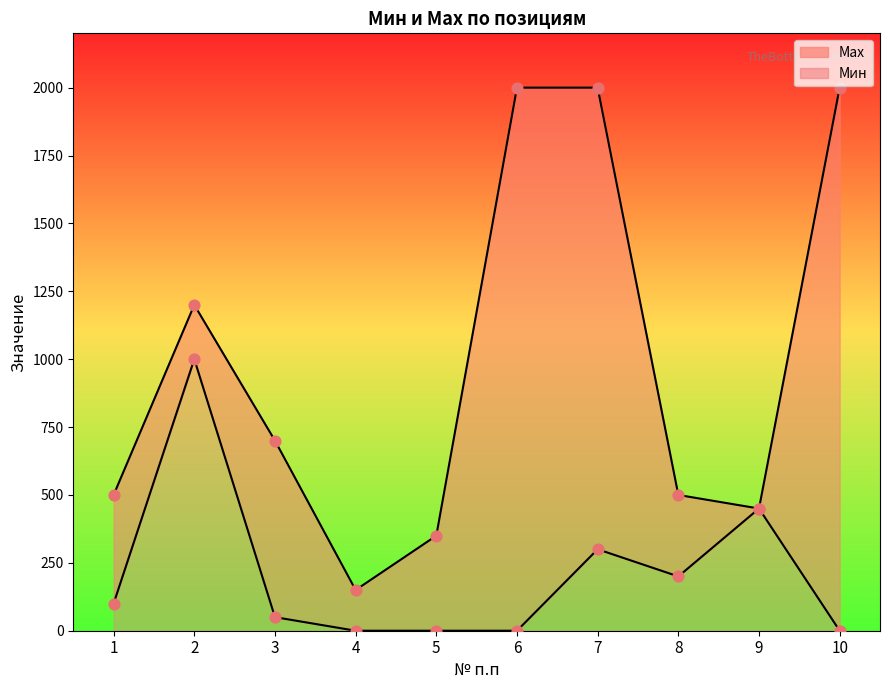

What is the total value across all series at 6?

2000